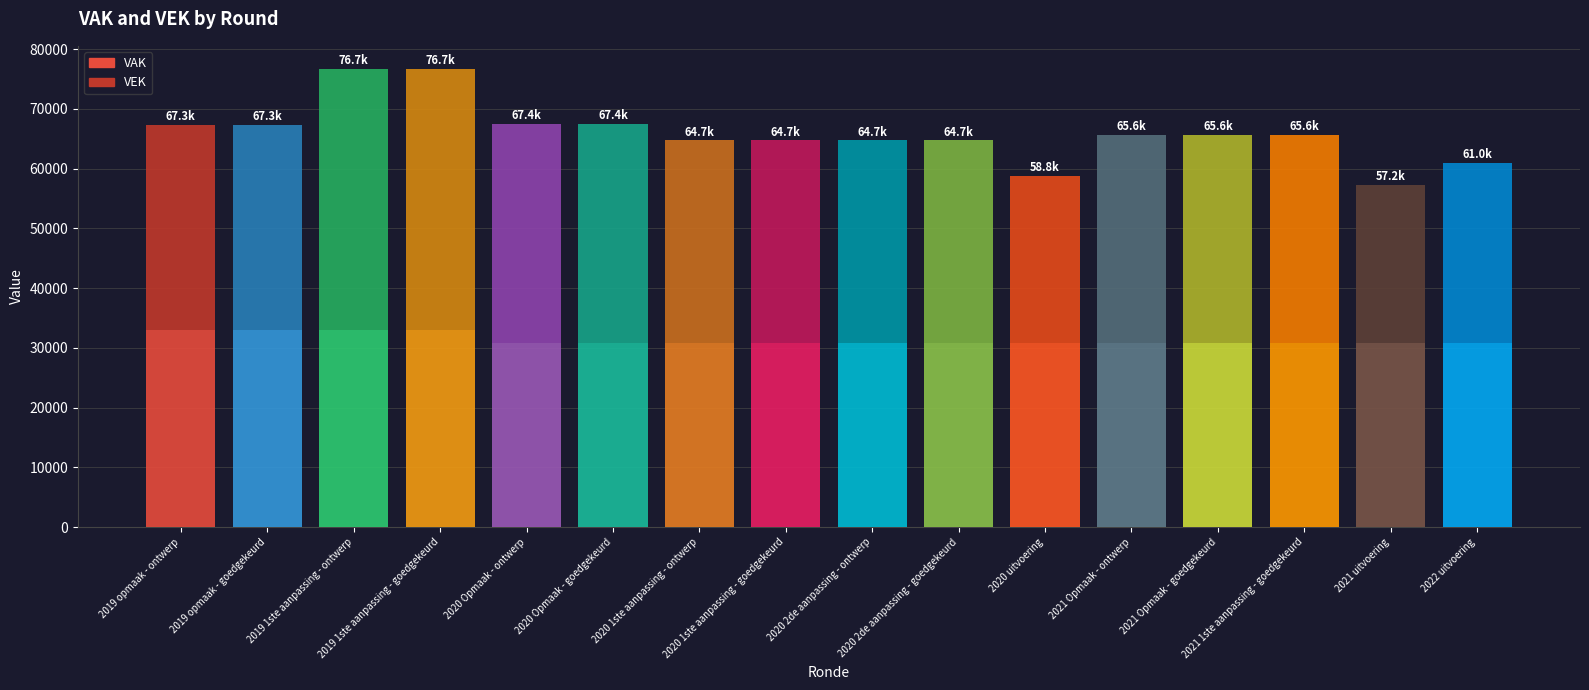

What is the difference between the maximum and minimum values in the VAK series?

2218